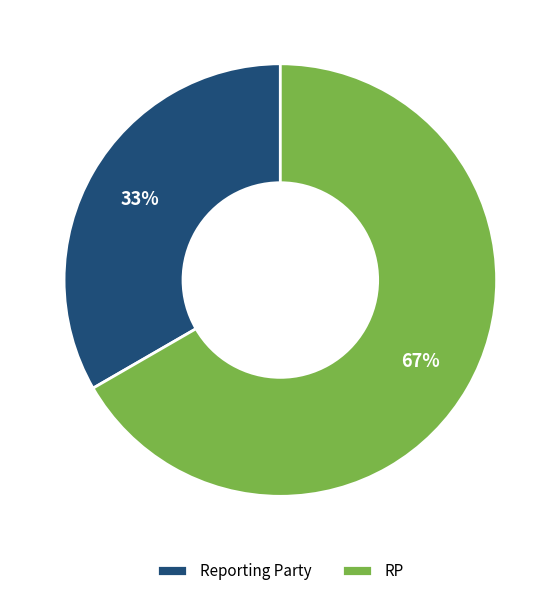

The Reporting Party slice represents 33% of the pie. True or false?

True